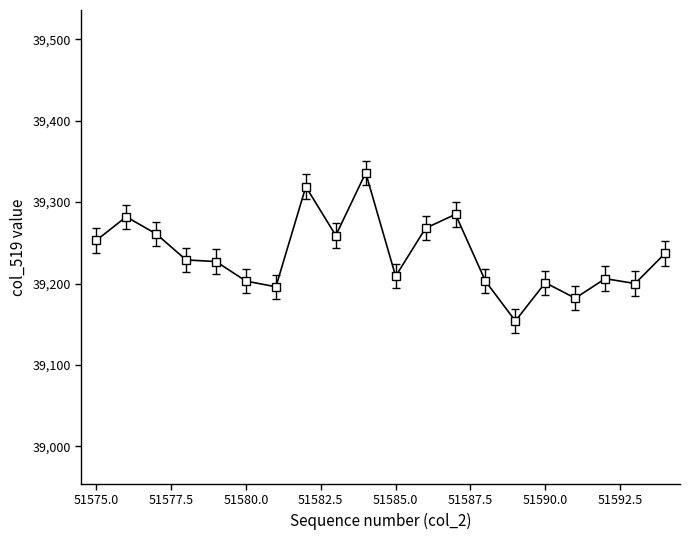

True or false: there are more than 2 points higher than both neighbors.

True